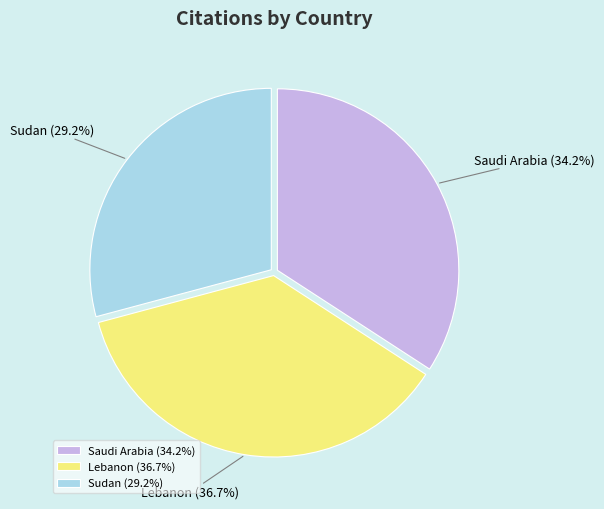

How many slices are in this pie chart?

3